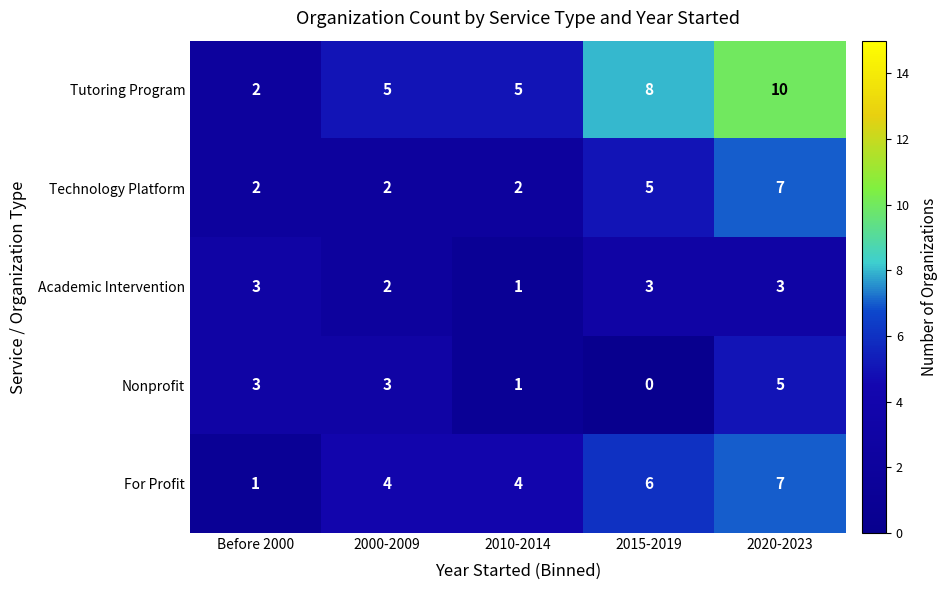

What is the difference between the second highest and second lowest values in the Tutoring Program series?

3